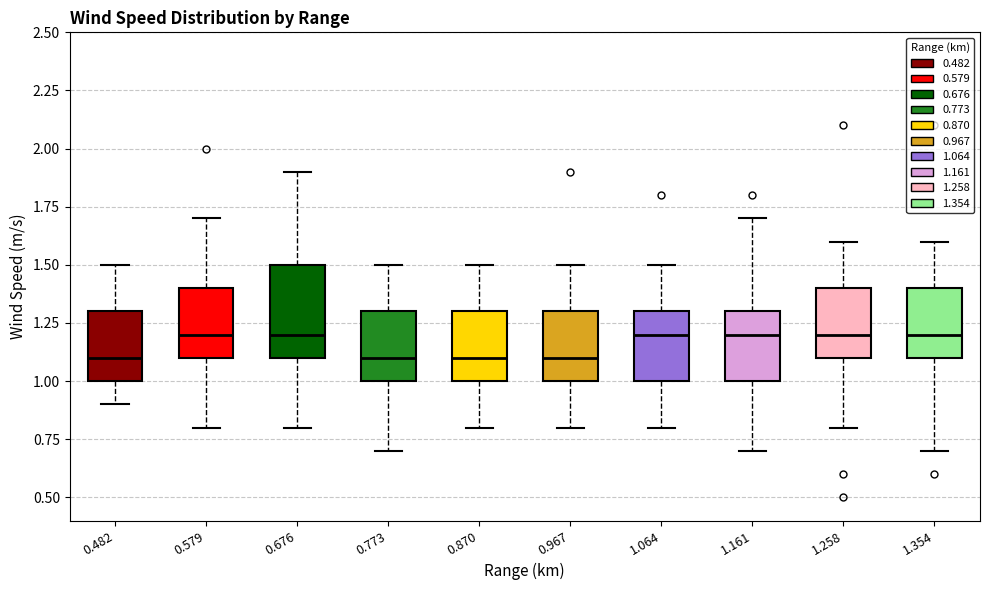

Reading left to right, transcribe this box plot: for each box, give where its median line is, the range the box spans, and where its two whiskers end, as read against the y-axis. The values are not printed on the chart, so give them approximately, as read against the axis.

0.482: median 1.1, box 1.0 to 1.3, whiskers 0.9 to 1.5
0.579: median 1.2, box 1.1 to 1.4, whiskers 0.8 to 1.7
0.676: median 1.2, box 1.1 to 1.5, whiskers 0.8 to 1.9
0.773: median 1.1, box 1.0 to 1.3, whiskers 0.7 to 1.5
0.870: median 1.1, box 1.0 to 1.3, whiskers 0.8 to 1.5
0.967: median 1.1, box 1.0 to 1.3, whiskers 0.8 to 1.5
1.064: median 1.2, box 1.0 to 1.3, whiskers 0.8 to 1.5
1.161: median 1.2, box 1.0 to 1.3, whiskers 0.7 to 1.7
1.258: median 1.2, box 1.1 to 1.4, whiskers 0.8 to 1.6
1.354: median 1.2, box 1.1 to 1.4, whiskers 0.7 to 1.6